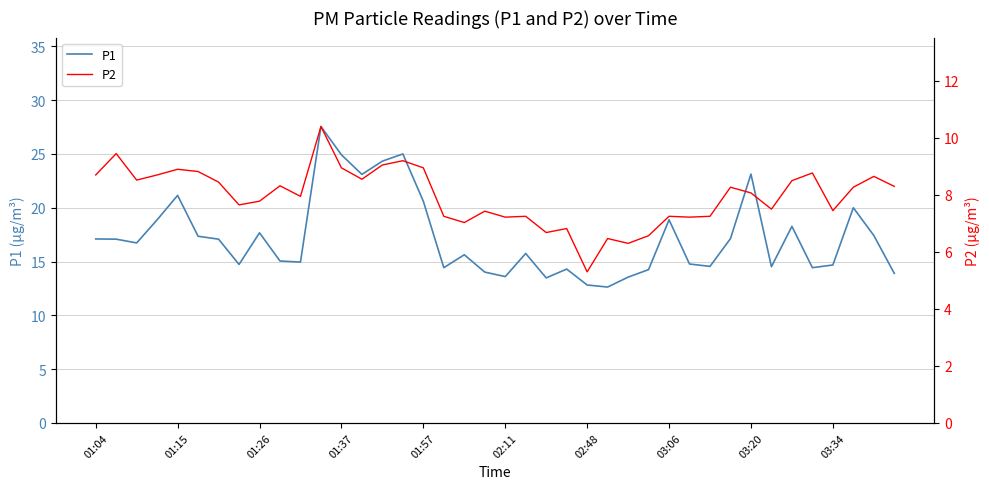

What is the maximum value shown in the chart?

27.6